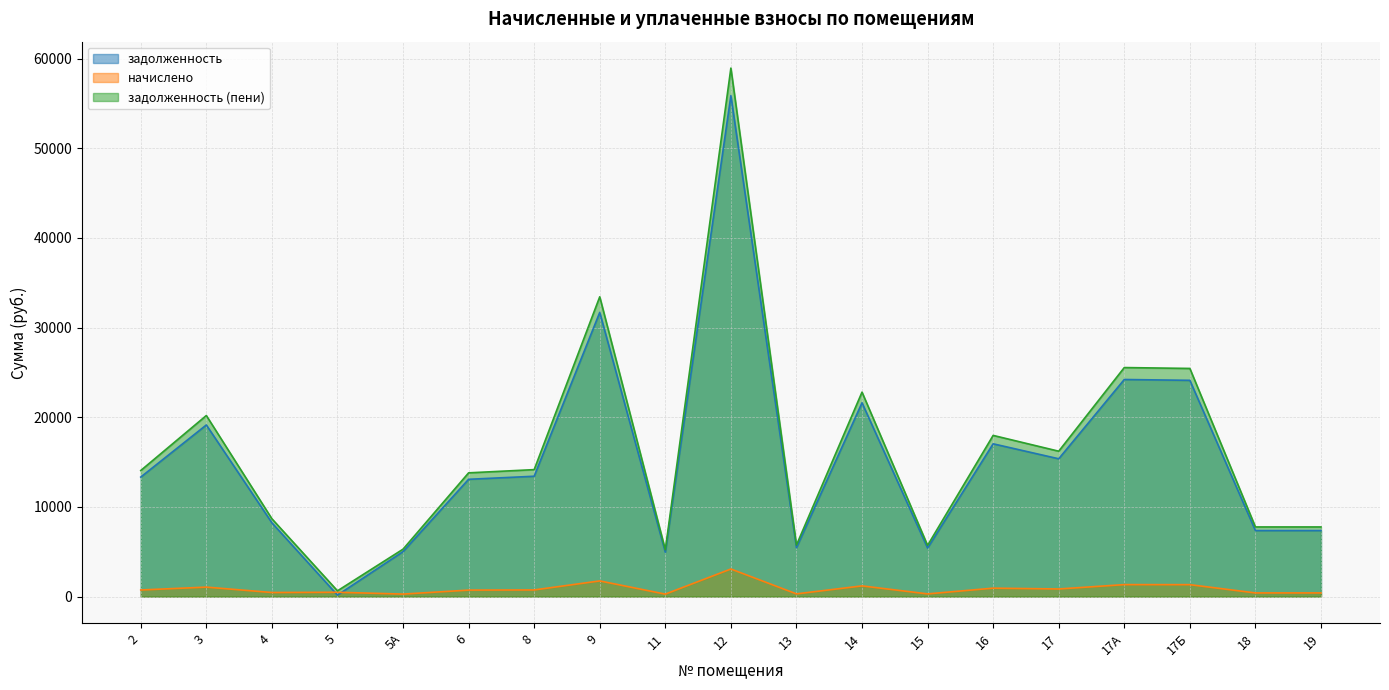

Where is the first local minimum for задолженность (пени)?

5